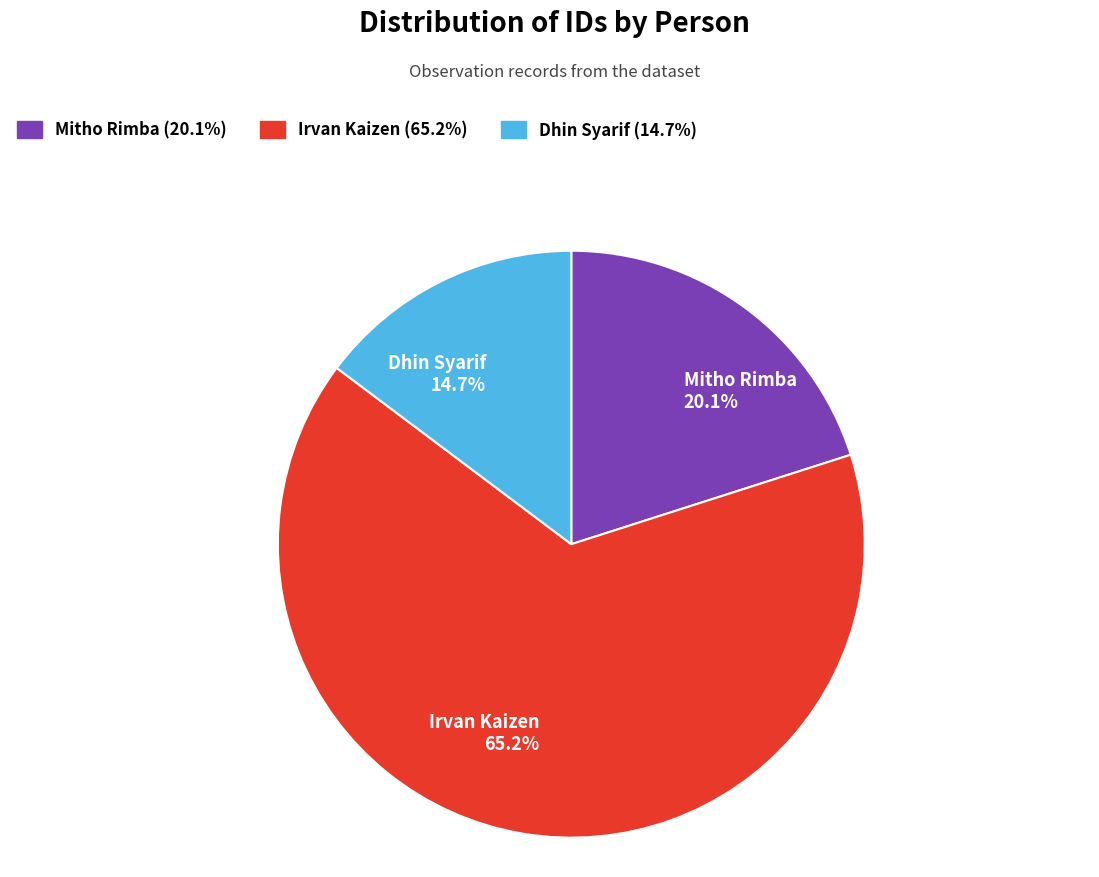

To the nearest percent, what portion does Dhin Syarif represent?

15%